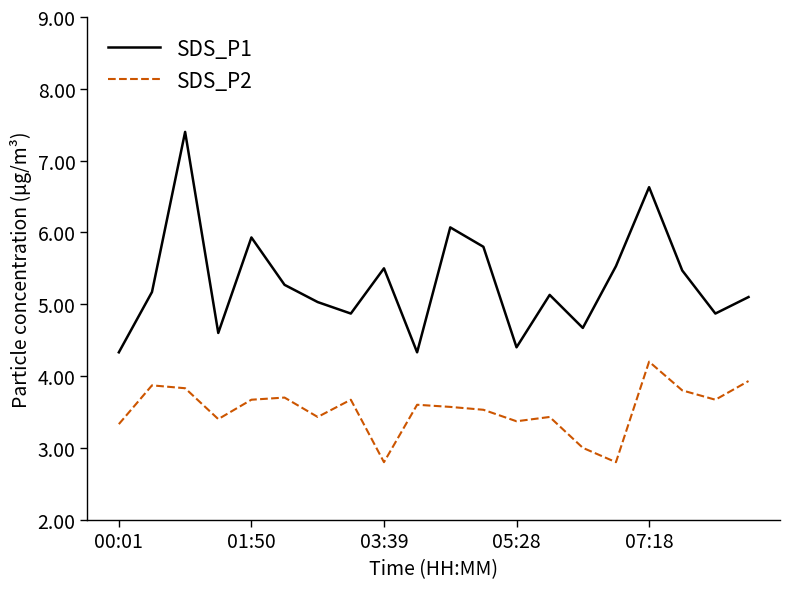

At how many categories does at least one series exceed 6?

3